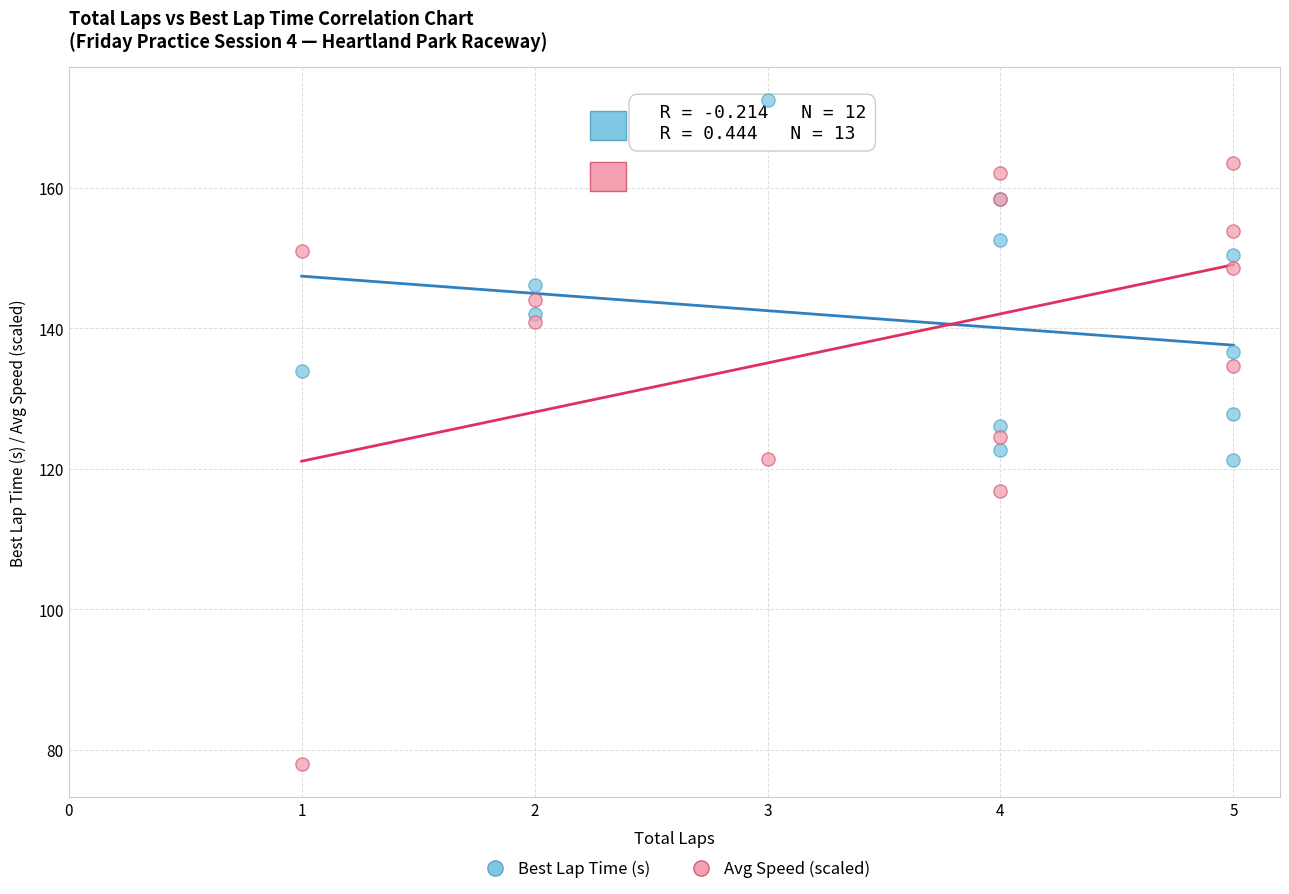

Which series reaches the minimum Y coordinate?

Avg Speed (scaled)